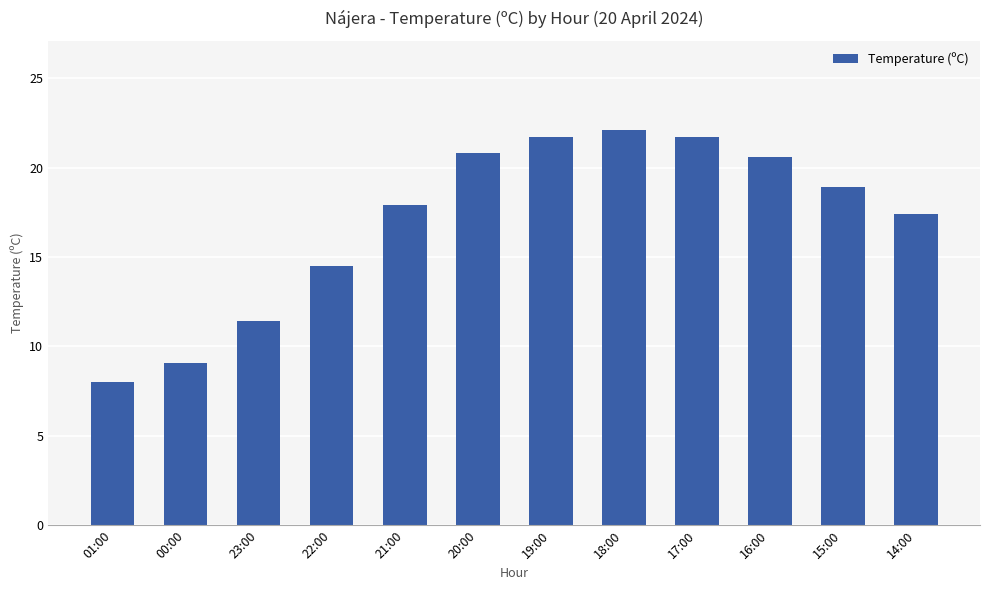

Read the value at 16:00.

20.6